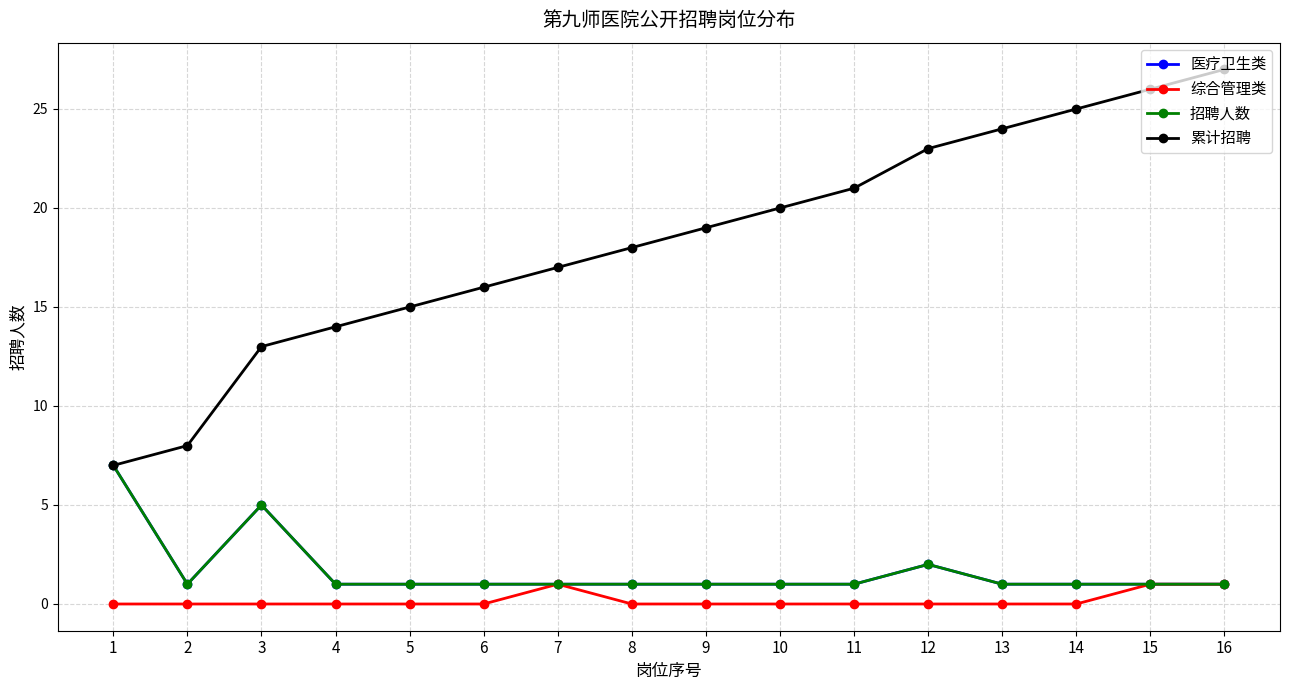

Is this an area chart (filled region under the line)?

No